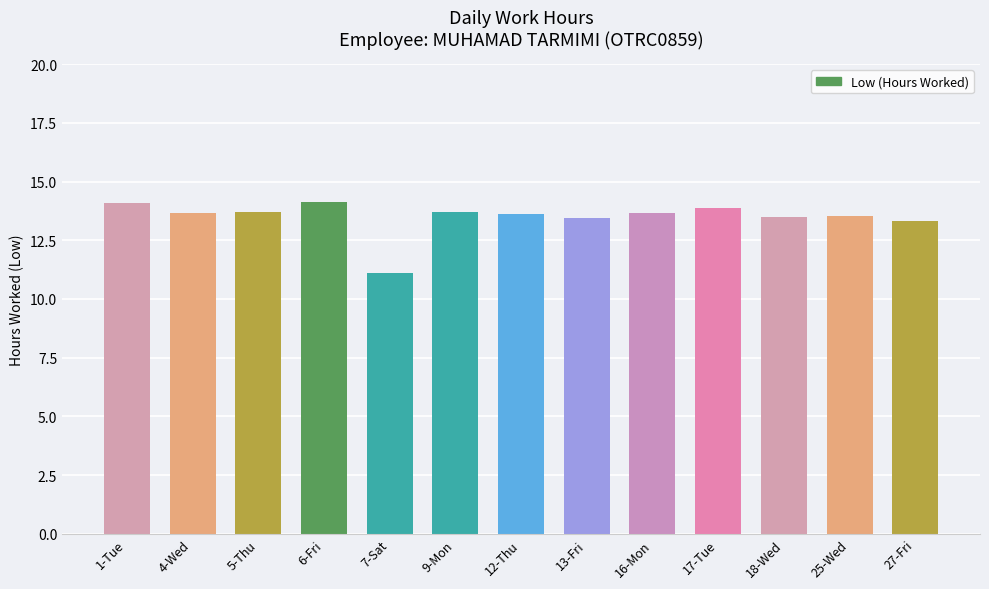

True or false: the data shows 11.1 at 7-Sat.

True